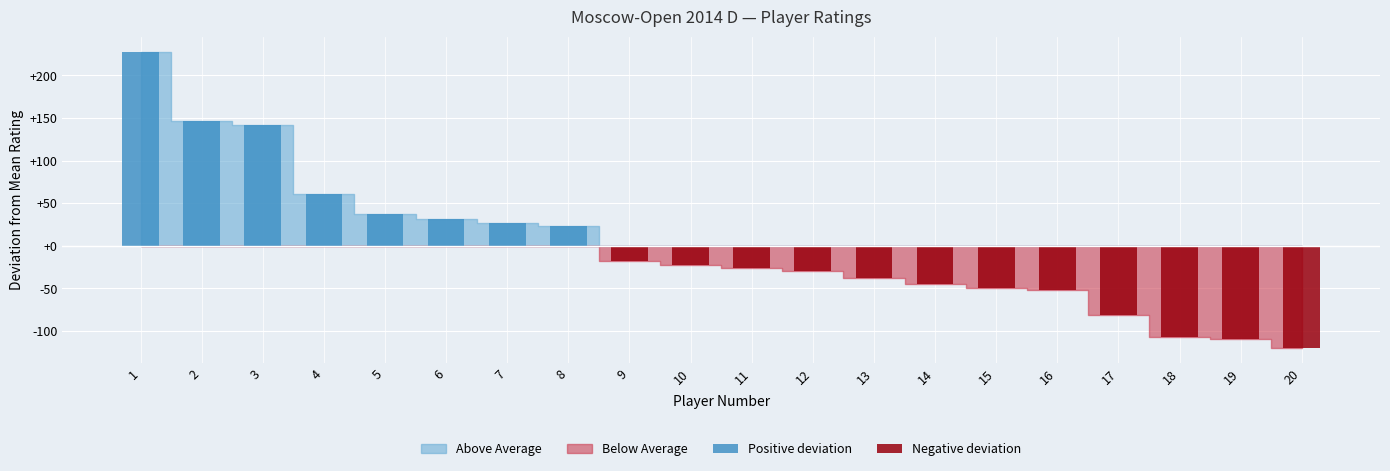

True or false: Negative deviation has a value of -130.4 at 17.

False